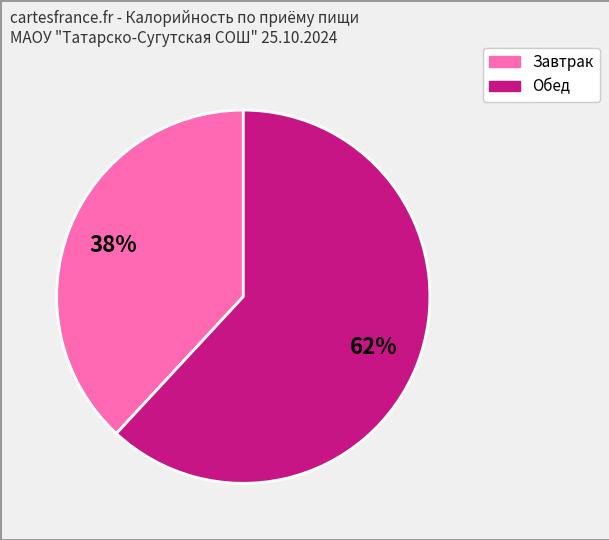

Is there any slice that represents more than half of the pie?

Yes